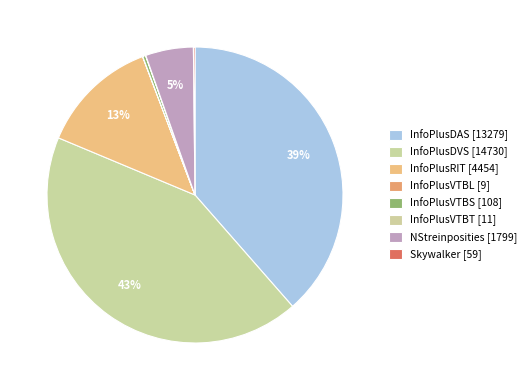

True or false: NStreinposities accounts for 11% of the total.

False